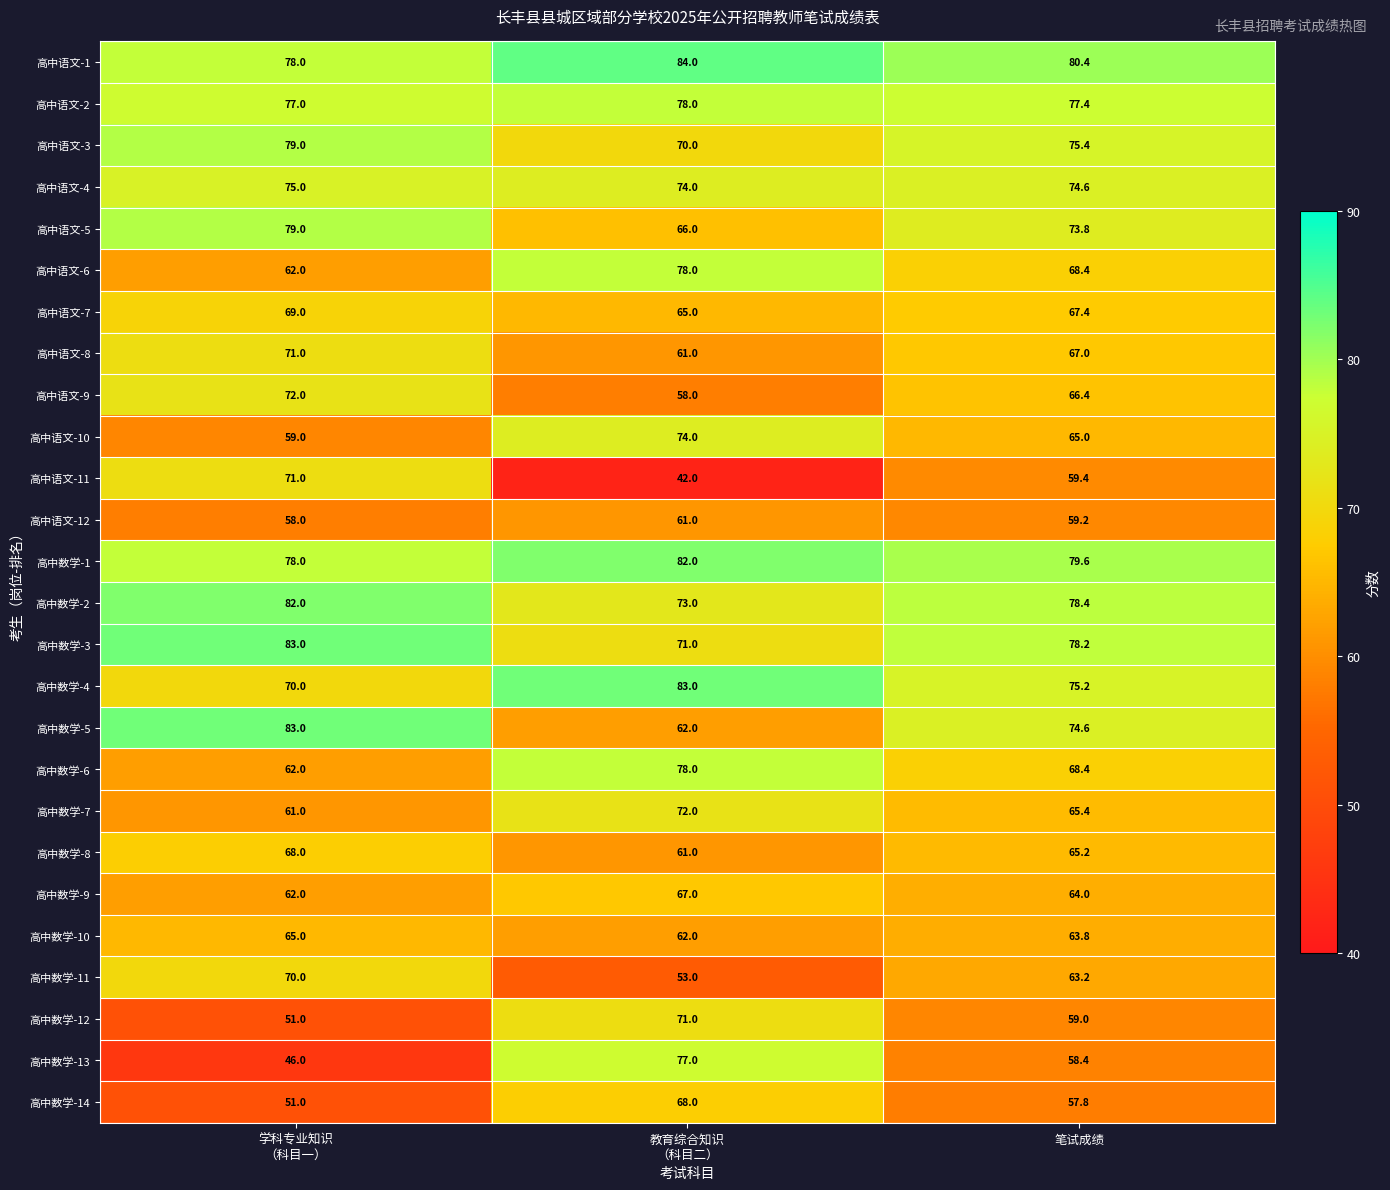

What is the average value of the 高中语文-9 series?

65.5